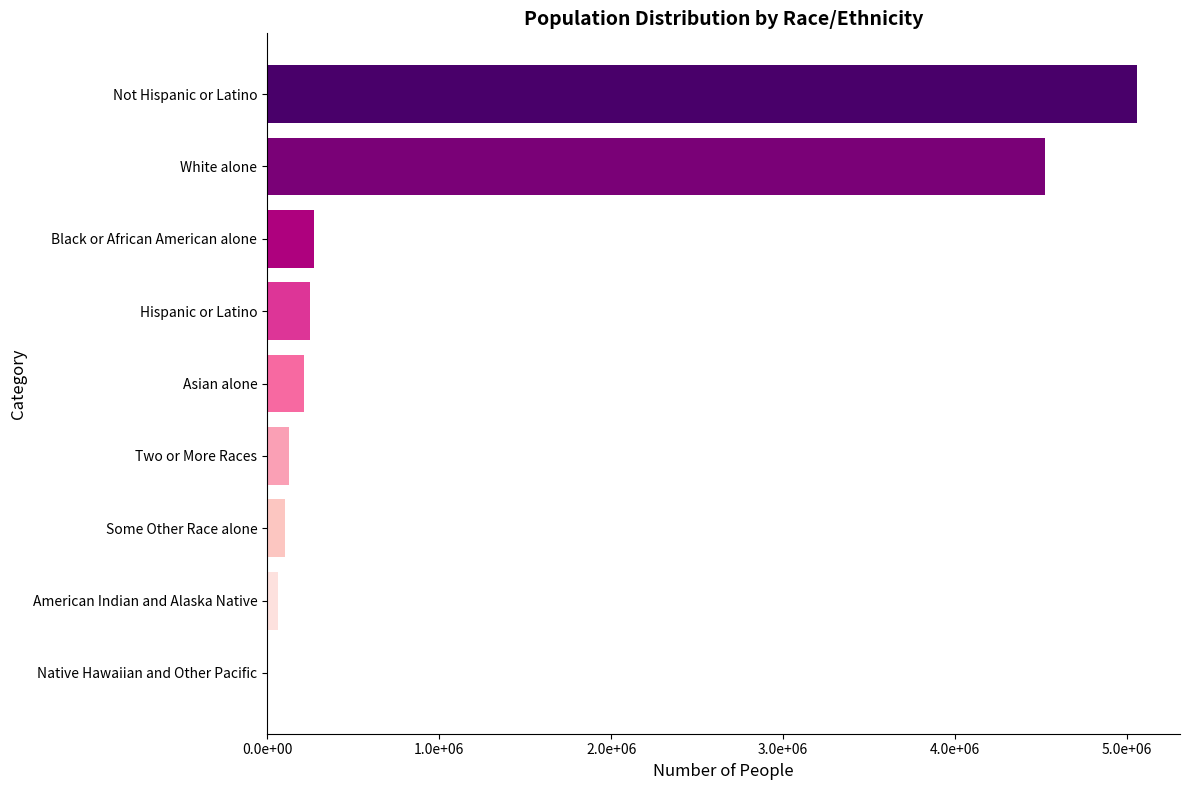

Which label corresponds to the largest value in the chart?

Not Hispanic or Latino